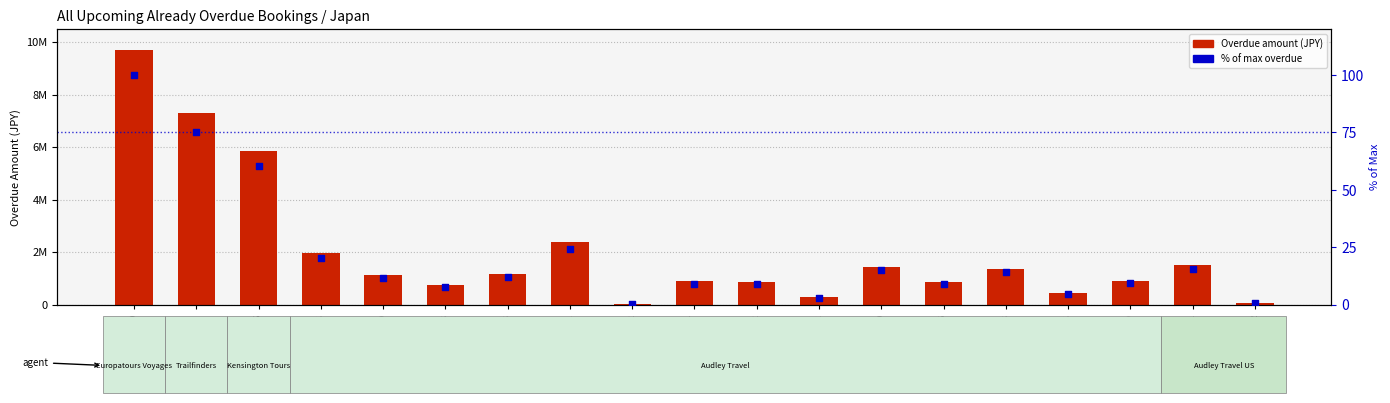

At which category is the sum across all series the highest?

TKMI238449